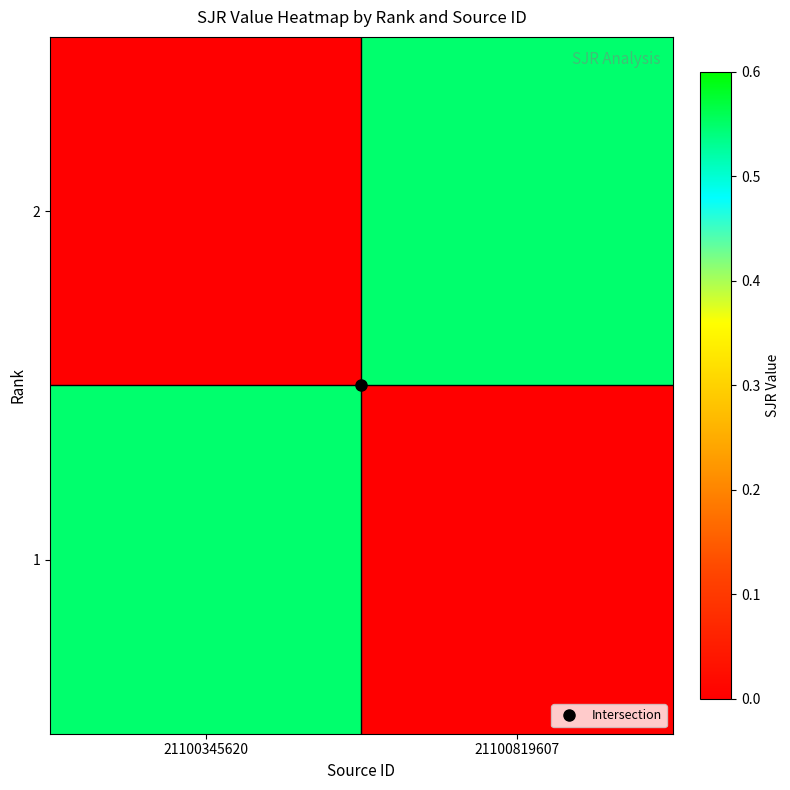

Which series has the largest total across all categories?

2